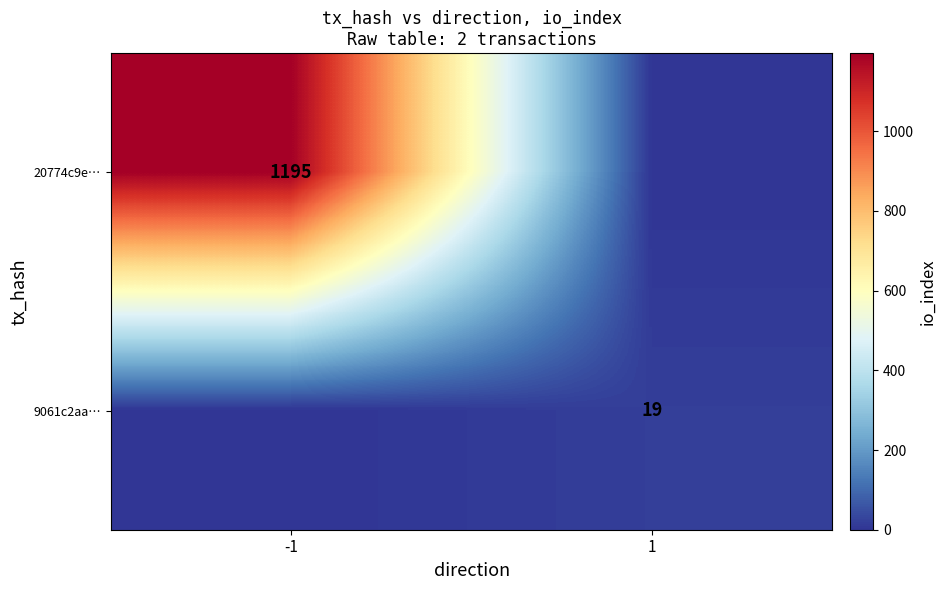

The value of 20774c9e… at -1 is 1970. True or false?

False